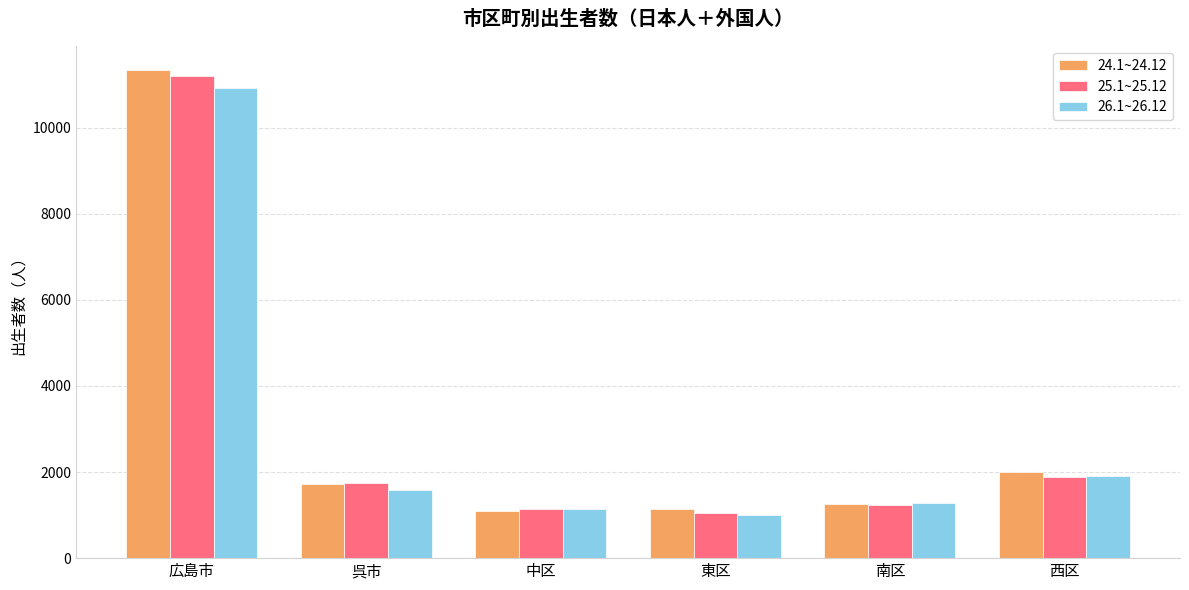

Where does the 26.1~26.12 series first go above 1578?

広島市